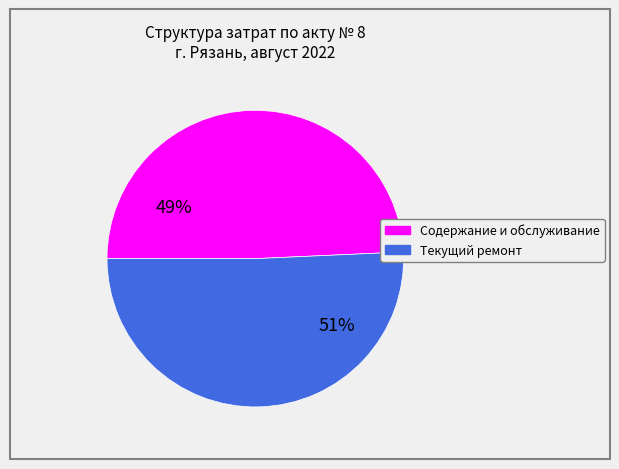

Which has a higher value, Содержание и обслуживание or Текущий ремонт?

Текущий ремонт